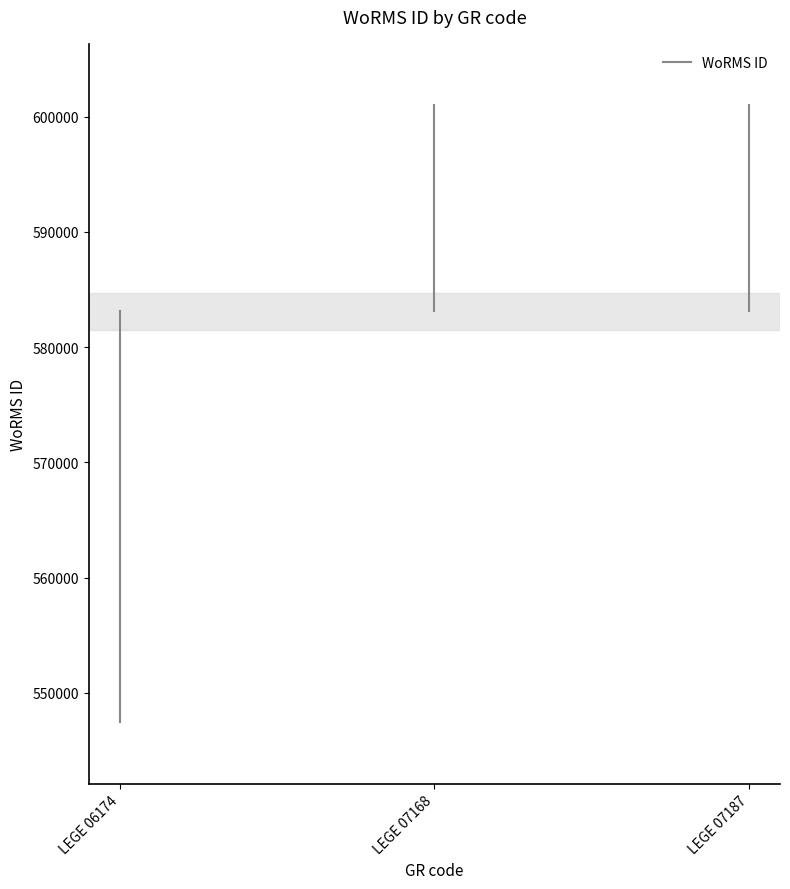

Does the chart have visible grid lines?

No